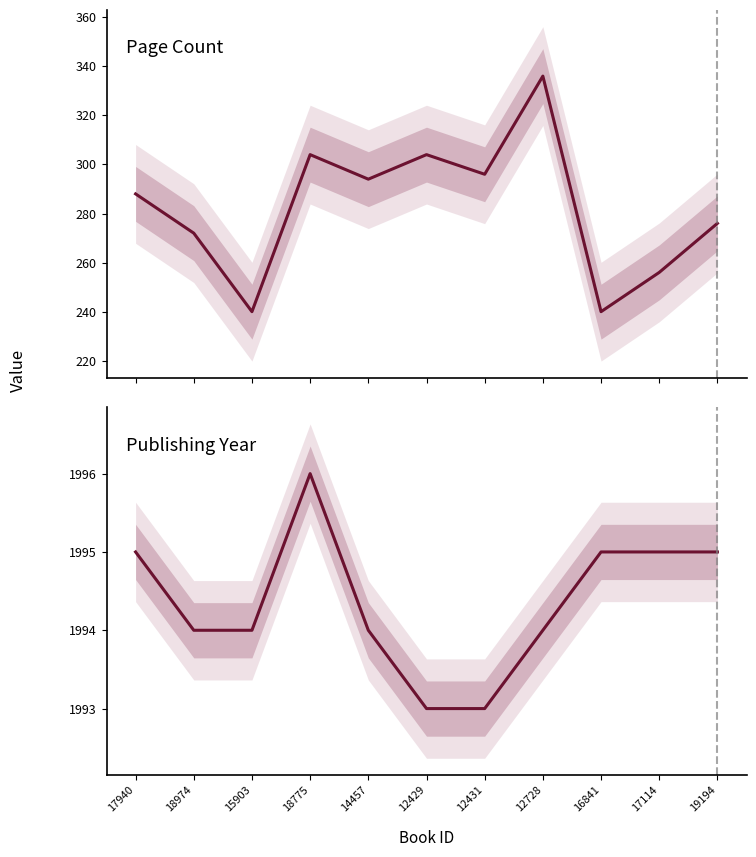

True or false: pageCount and publishingYear cross at least once.

False